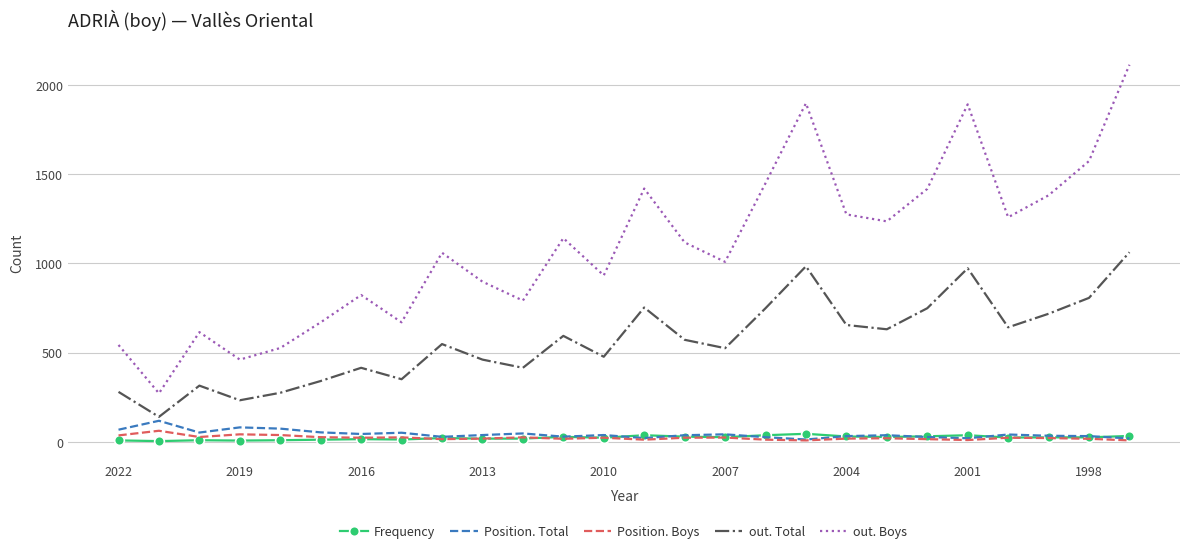

Which series has the largest range (max minus min)?

out. Boys